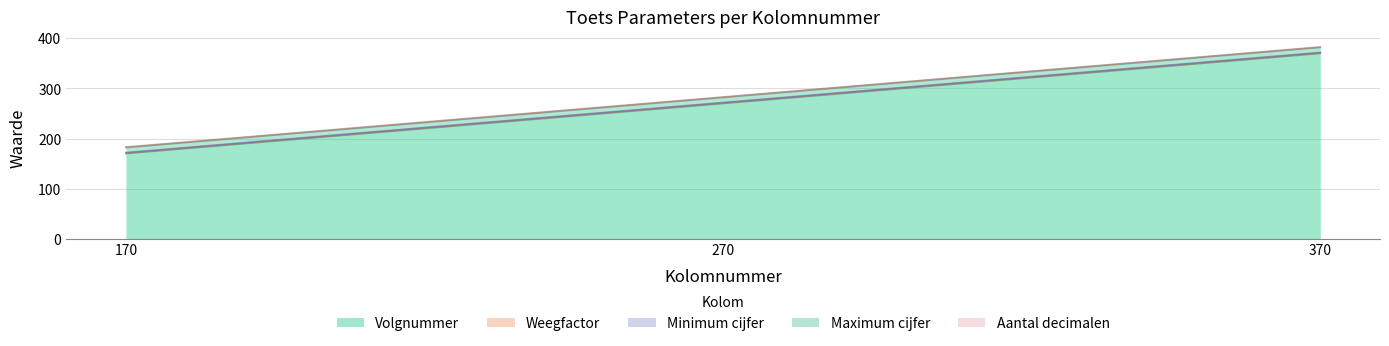

True or false: Aantal decimalen has a value of 1 at 370.

True